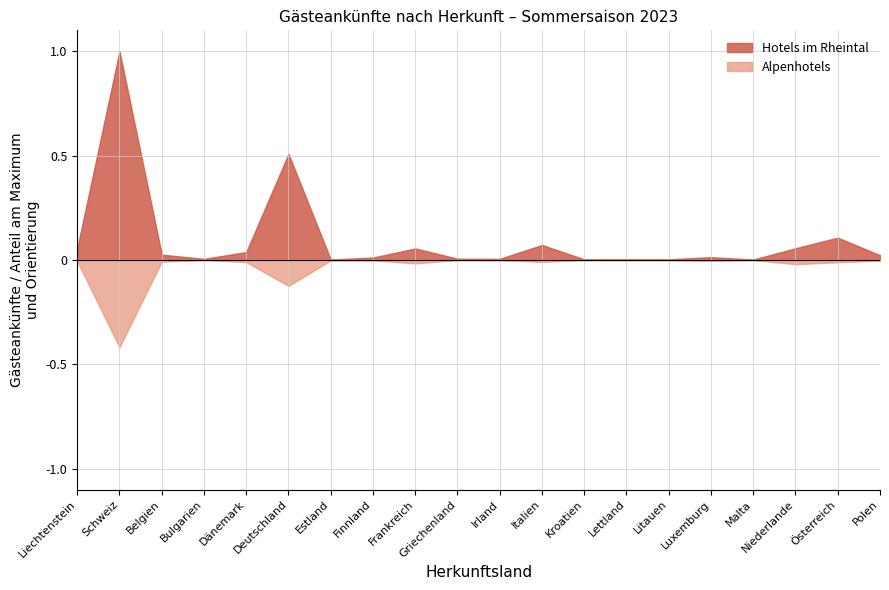

Between Luxemburg and Kroatien, which is larger?

Luxemburg